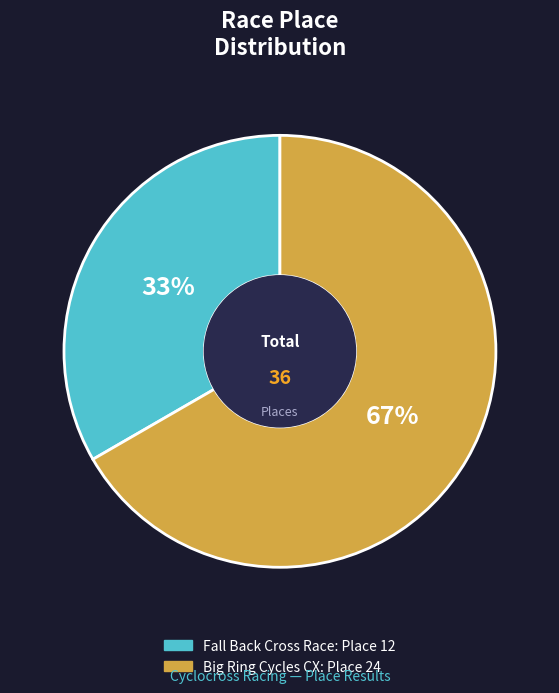

Is the sum of Fall Back Cross Race and Big Ring Cycles CX greater than half?

Yes